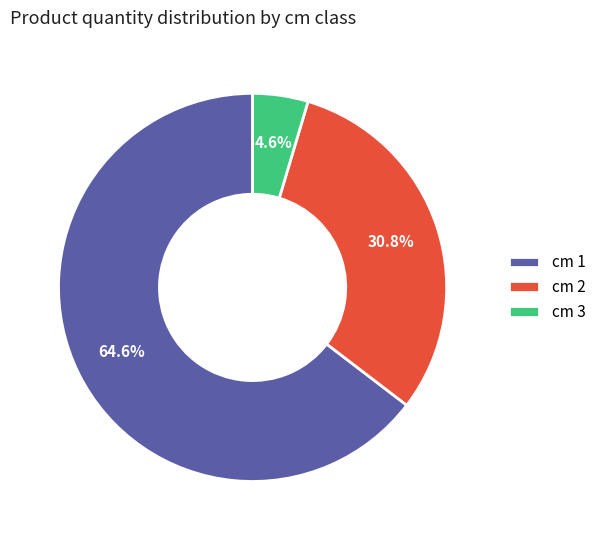

Is there a majority slice in this chart?

Yes